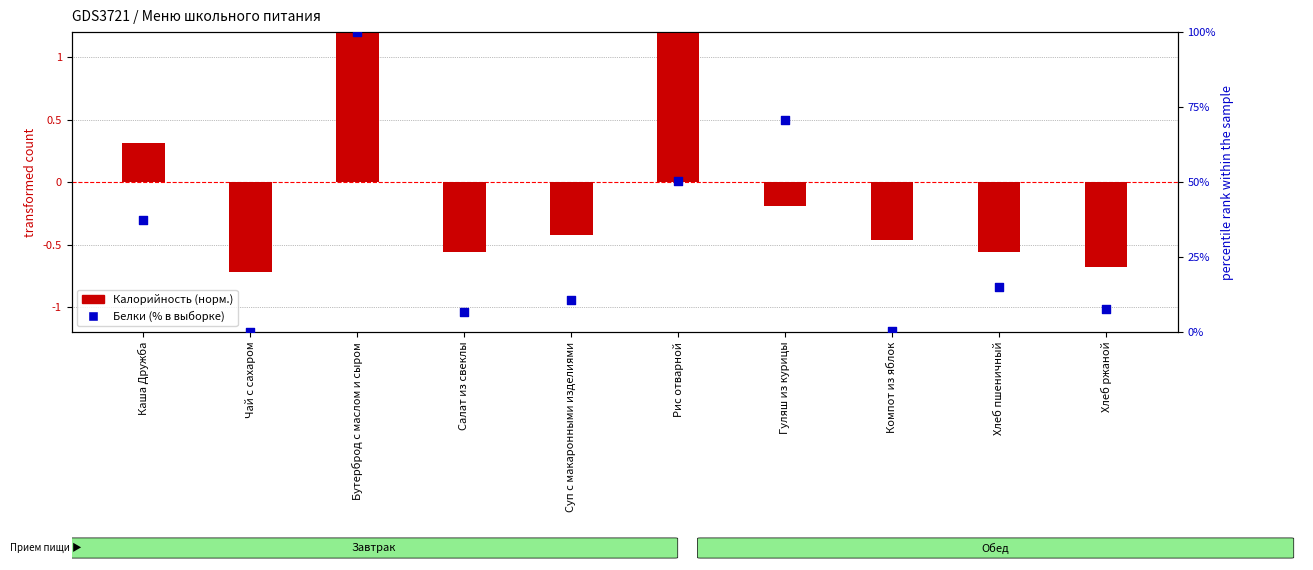

Which series has the largest Y range (max minus min)?

Белки (% в выборке)